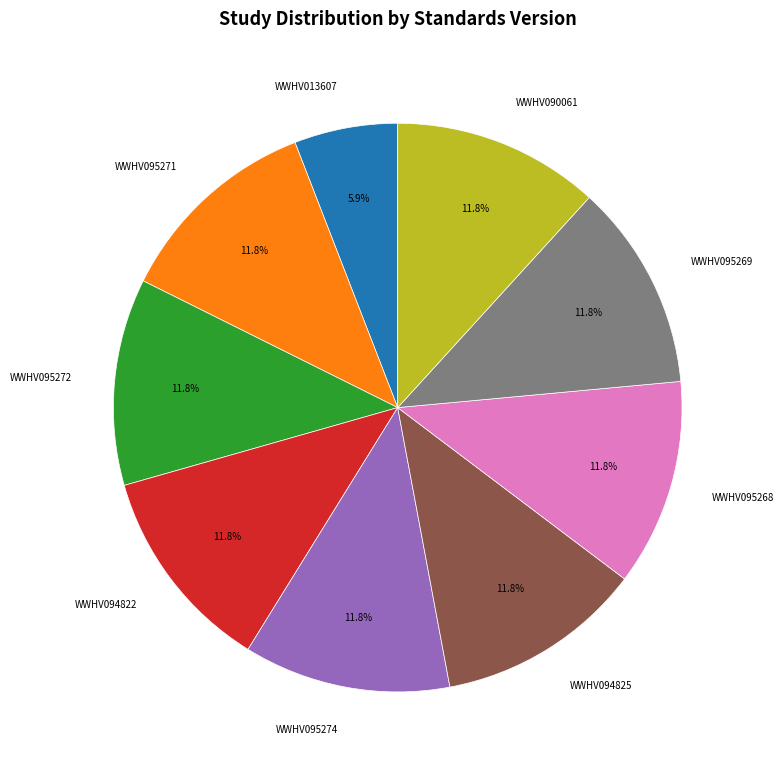

Is it true that WWHV095274 is 22% of the pie?

False